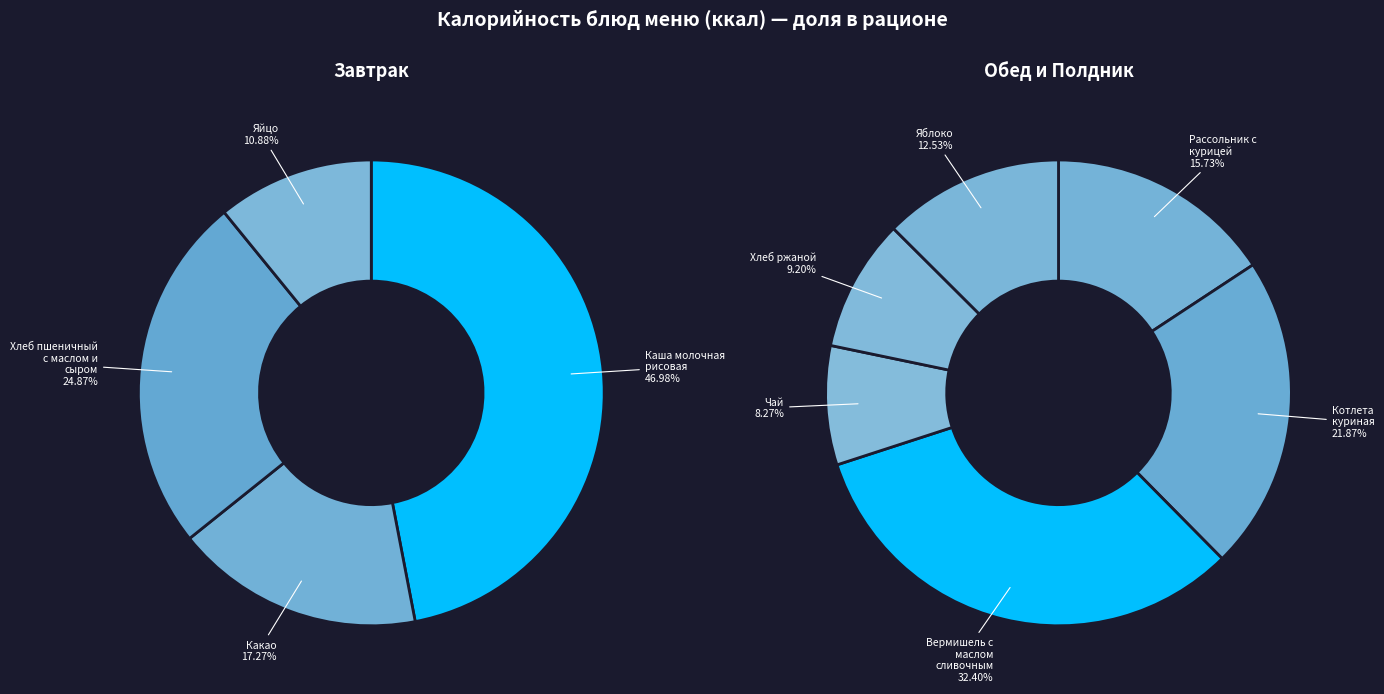

Between Яблоко and Хлеб пшеничный с маслом и сыром, which is larger?

Хлеб пшеничный с маслом и сыром